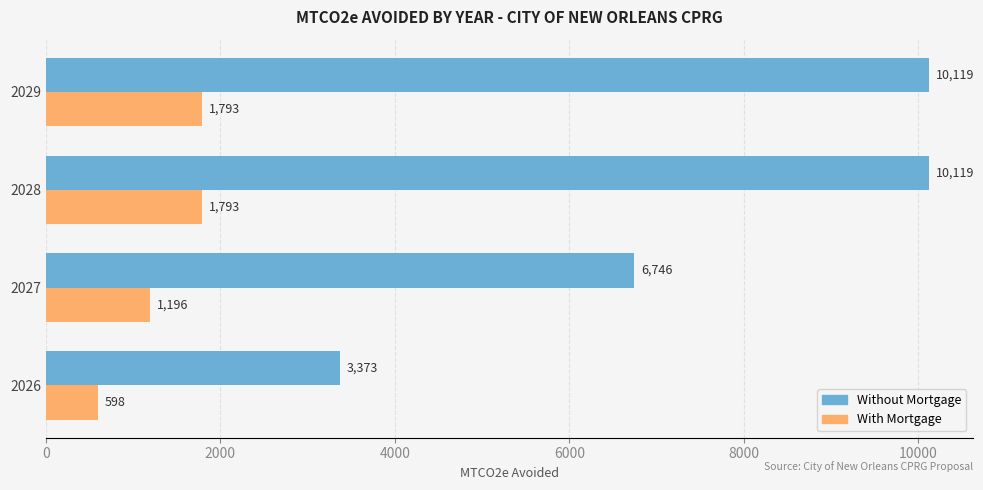

Which series has the widest spread of values?

Without Mortgage